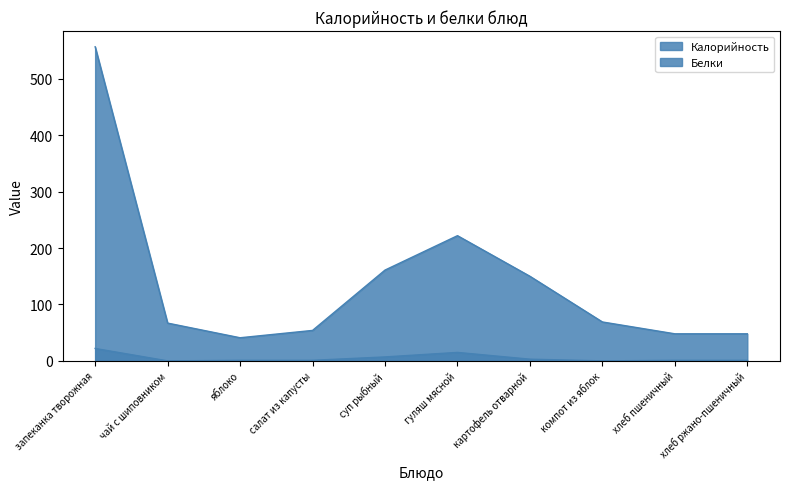

Where is the first local maximum for Калорийность?

гуляш мясной